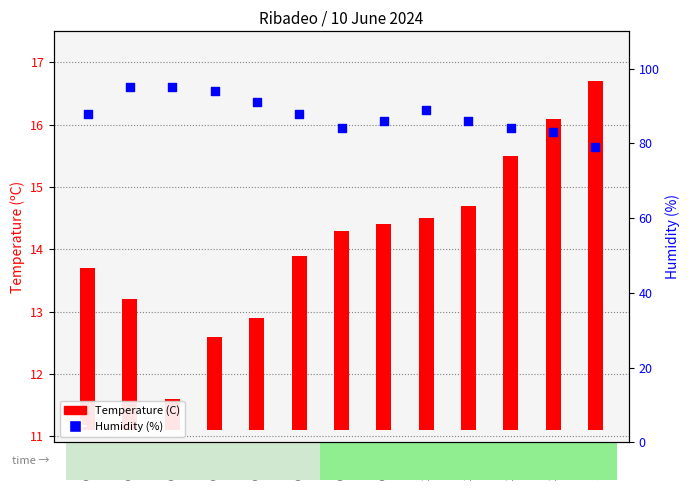

At how many categories does at least one series exceed 86?

7